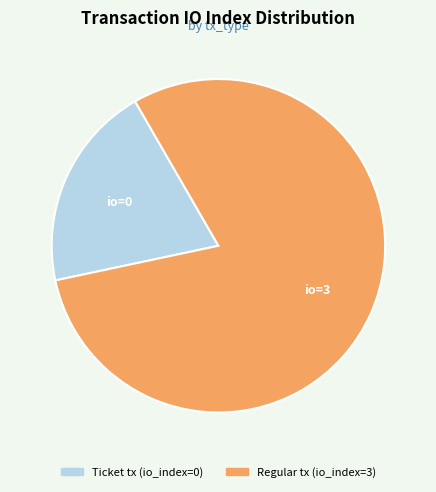

Is the sum of Regular tx (io_index=3) and Ticket tx (io_index=0) greater than half?

Yes